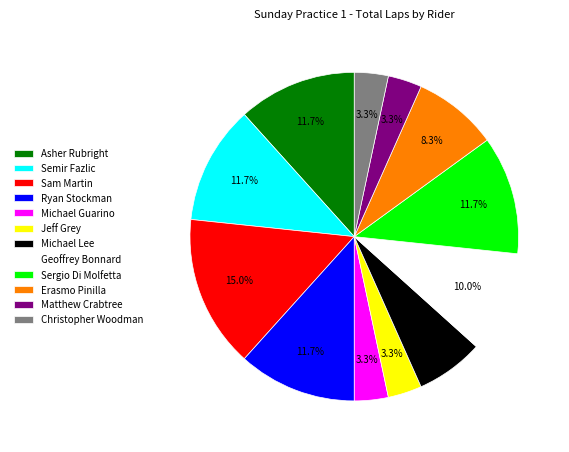

Is Semir Fazlic the majority of the pie?

No